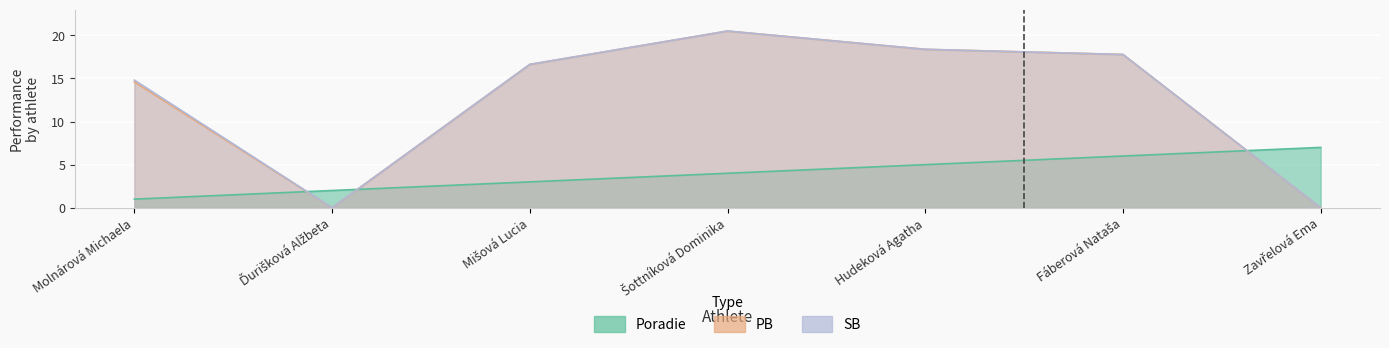

Between Mišová Lucia and Hudeková Agatha, which series saw the biggest shift?

Poradie